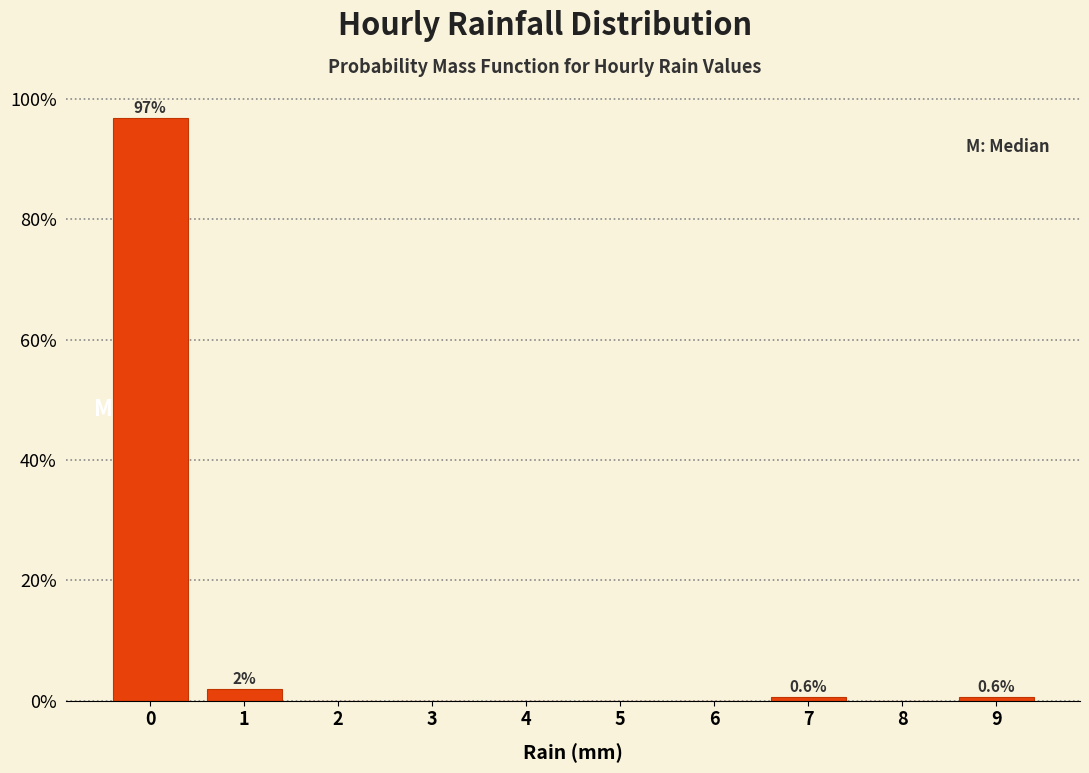

Reading left to right, what are all the values shown in this chart?

0=96.9	1=1.9	2=0.0	3=0.0	4=0.0	5=0.0	6=0.0	7=0.6	8=0.0	9=0.6